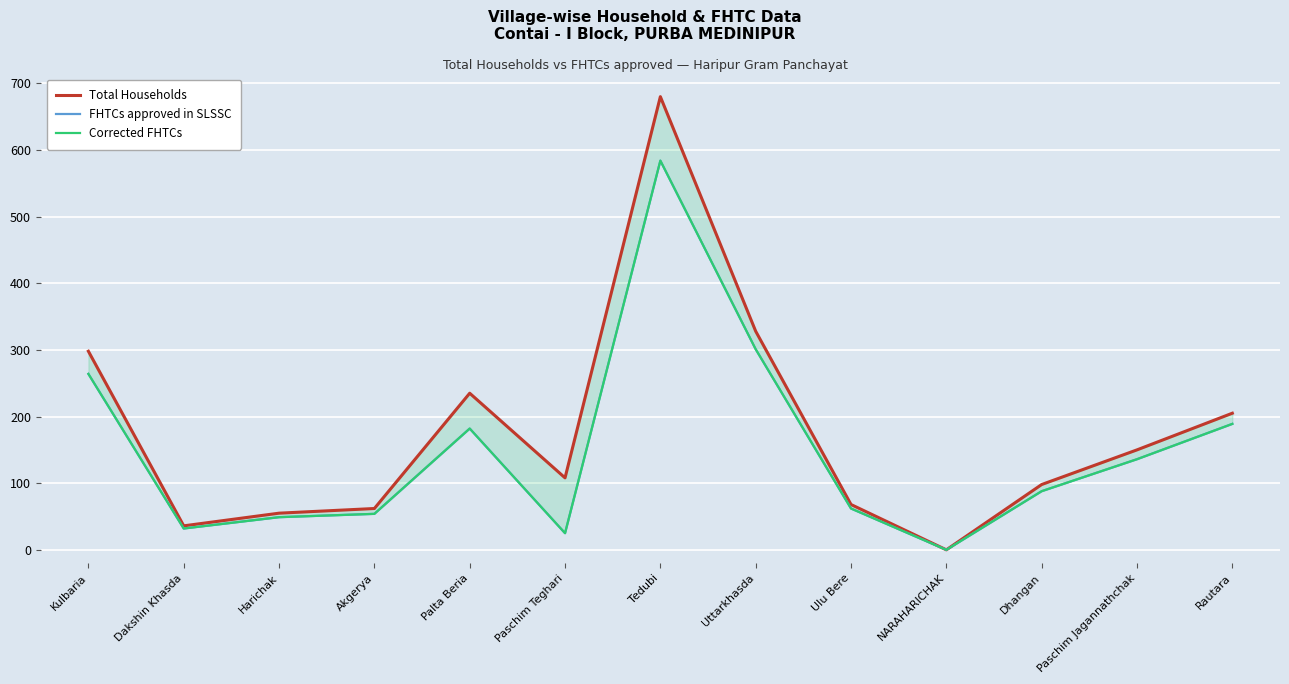

Which series has the largest range (max minus min)?

Total Households